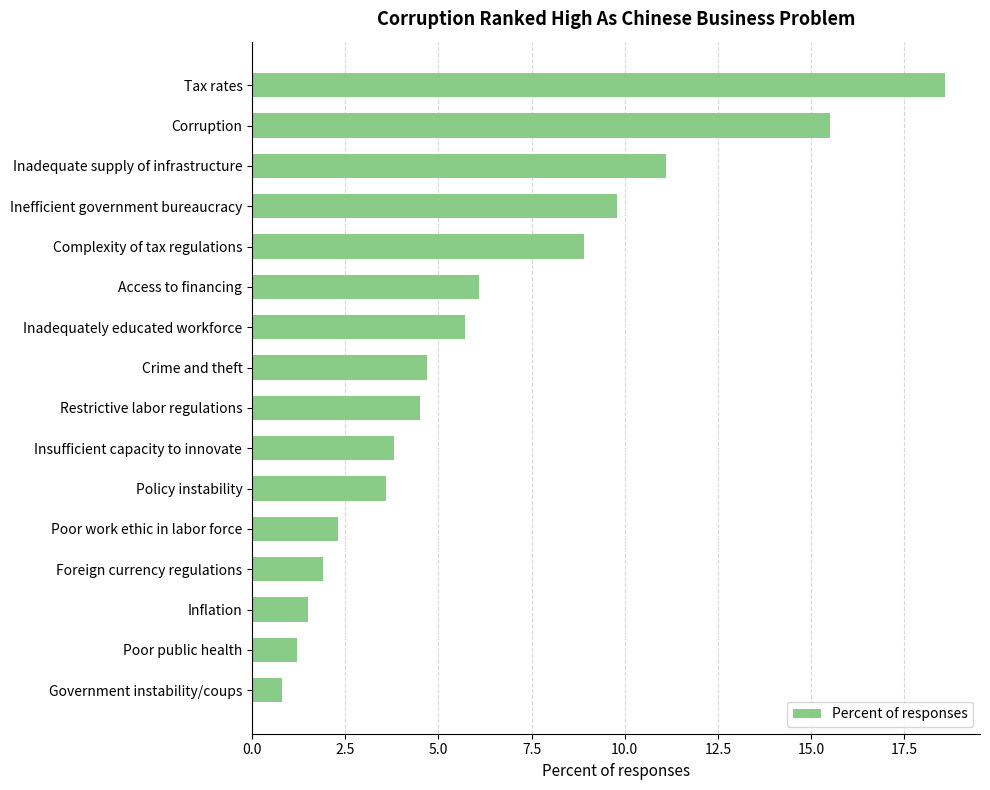

What is the ratio of the value at Inadequate supply of infrastructure to the value at Corruption?

0.7